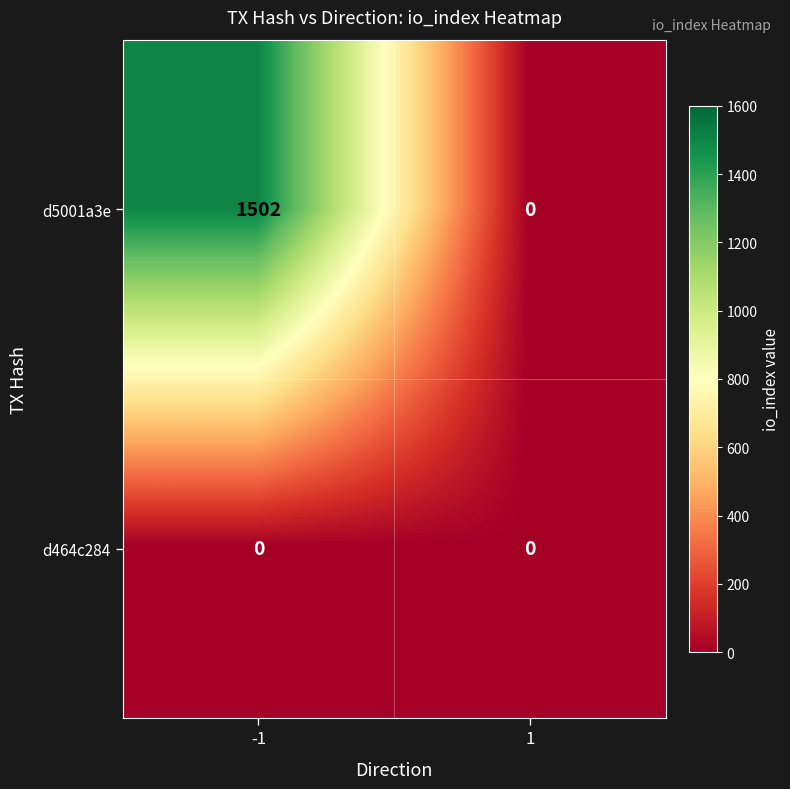

What is the average value of the d5001a3e series?

751